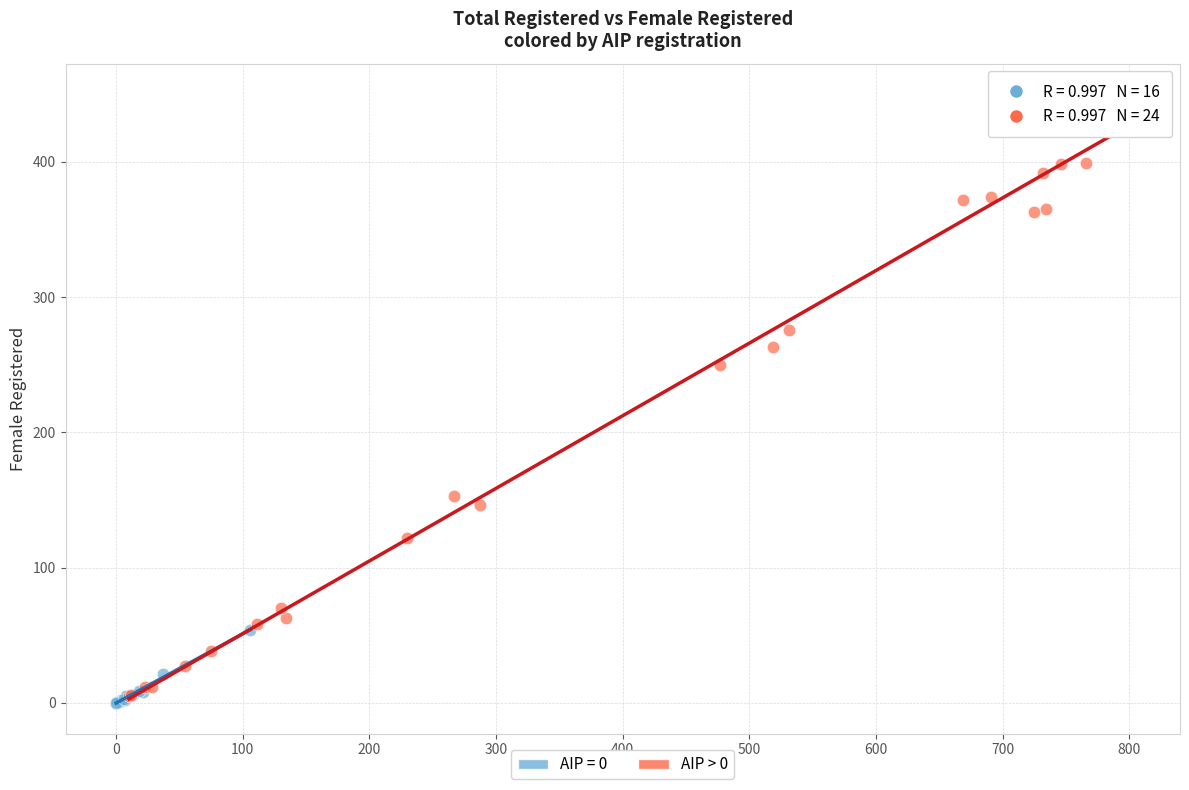

Which series contains the highest Y value?

AIP > 0